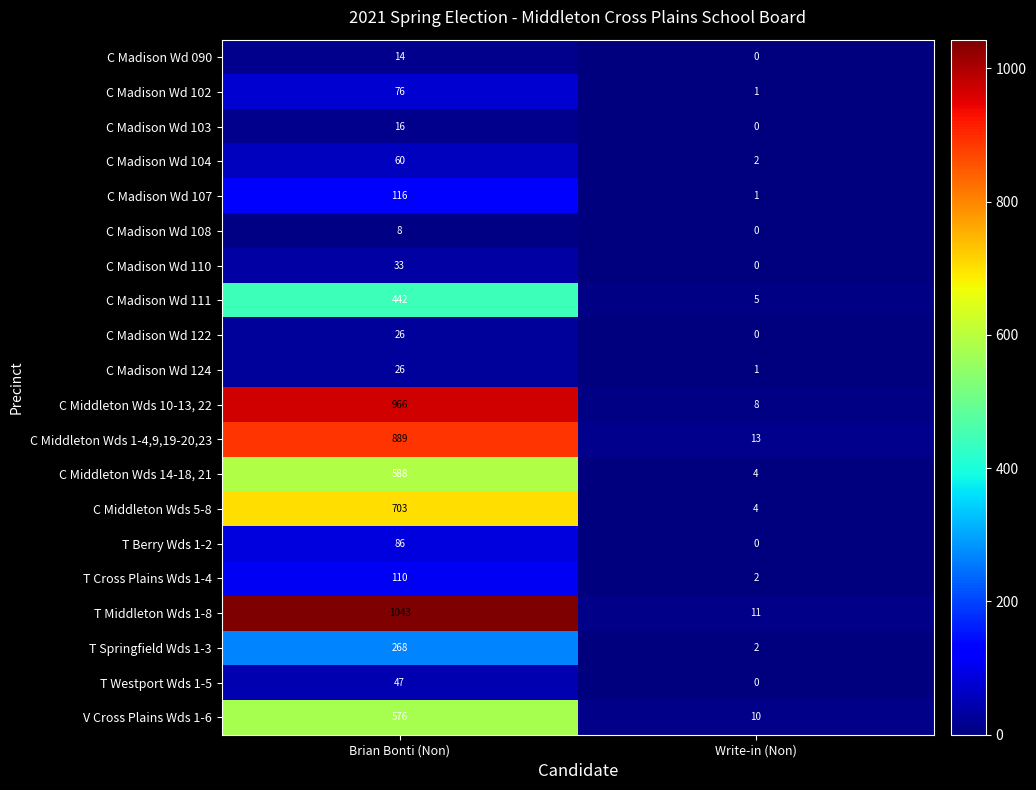

What is the maximum value shown in the chart?

1043